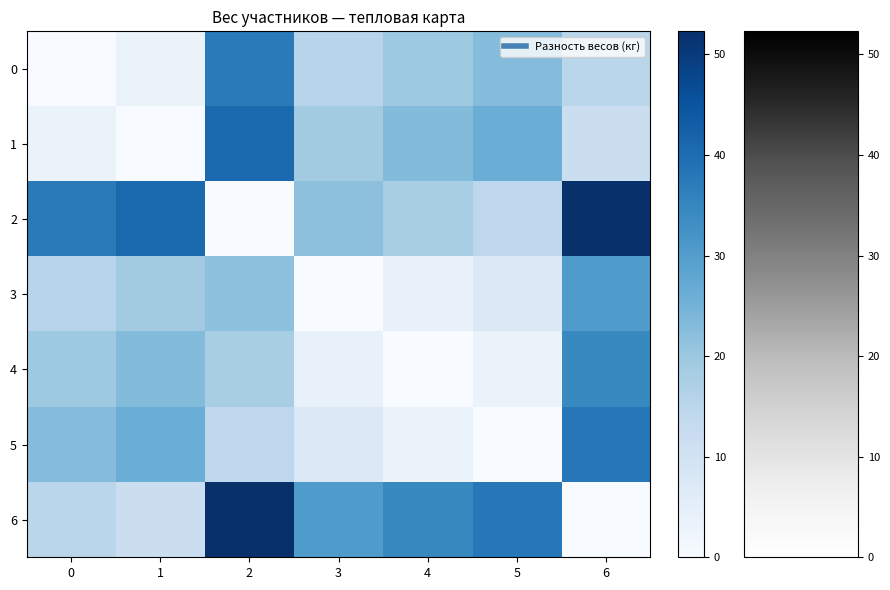

Between 2 and 3, which is larger?

2